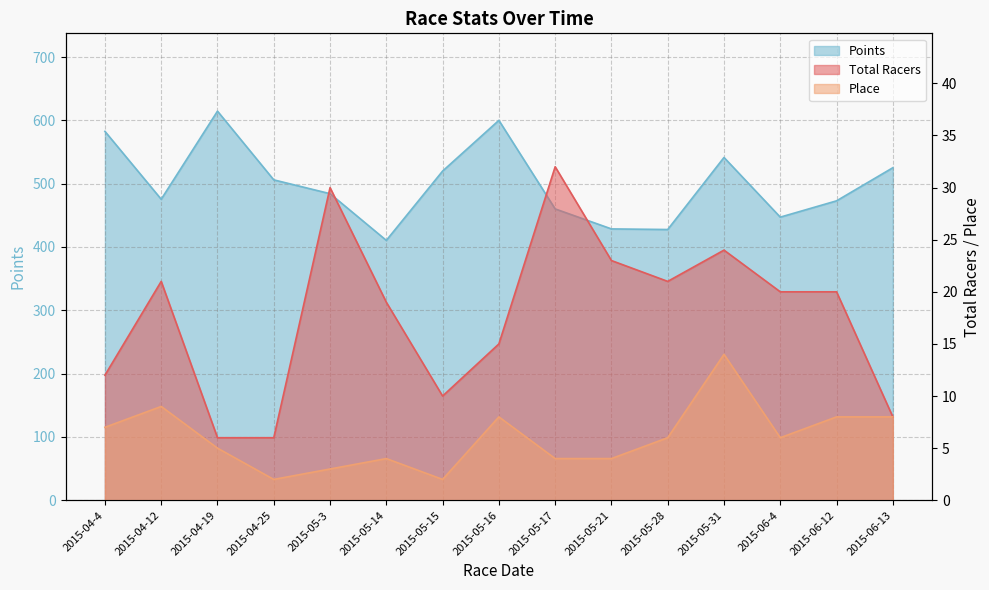

How many data points does each series have?

15